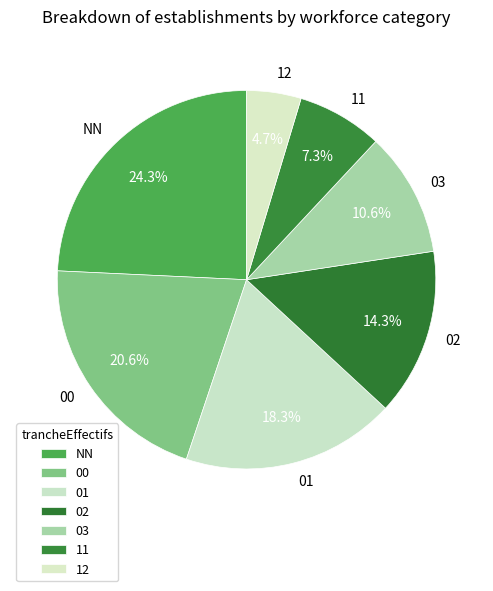

Does 12 represent more than half of the total?

No